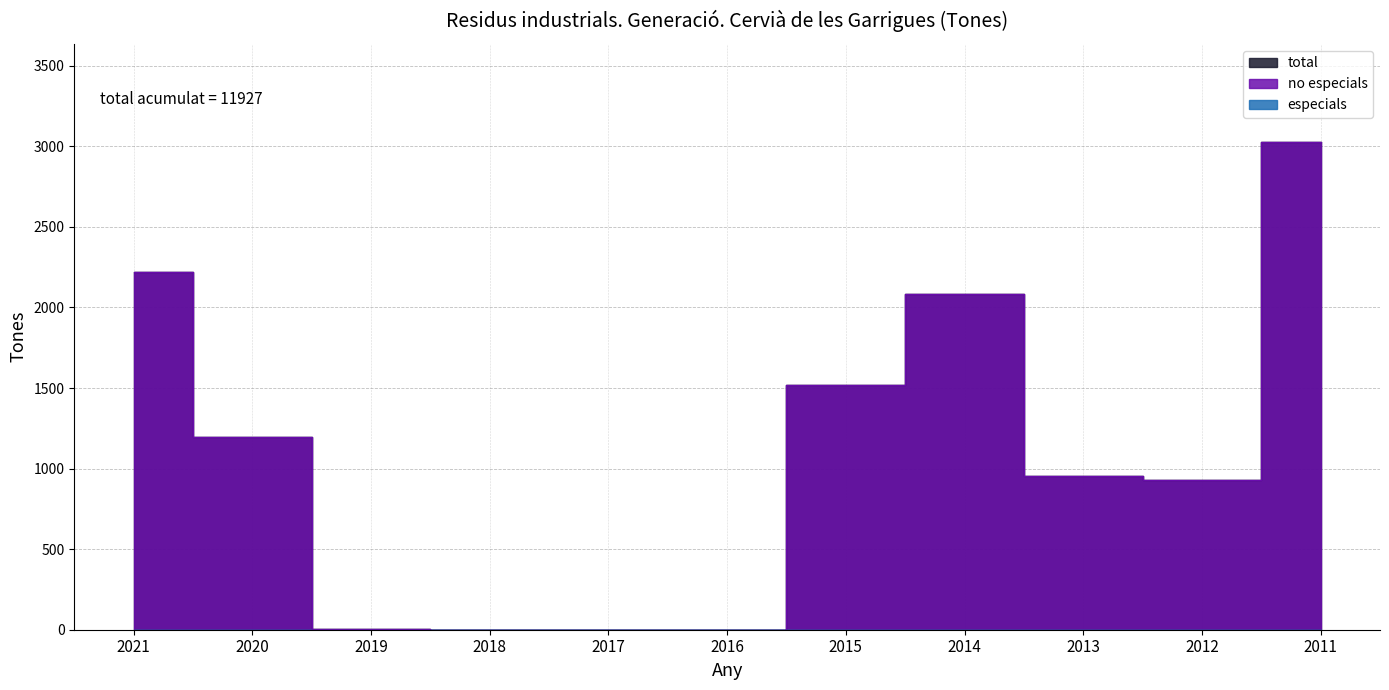

The no especials series shows 2084 at 2014. True or false?

True